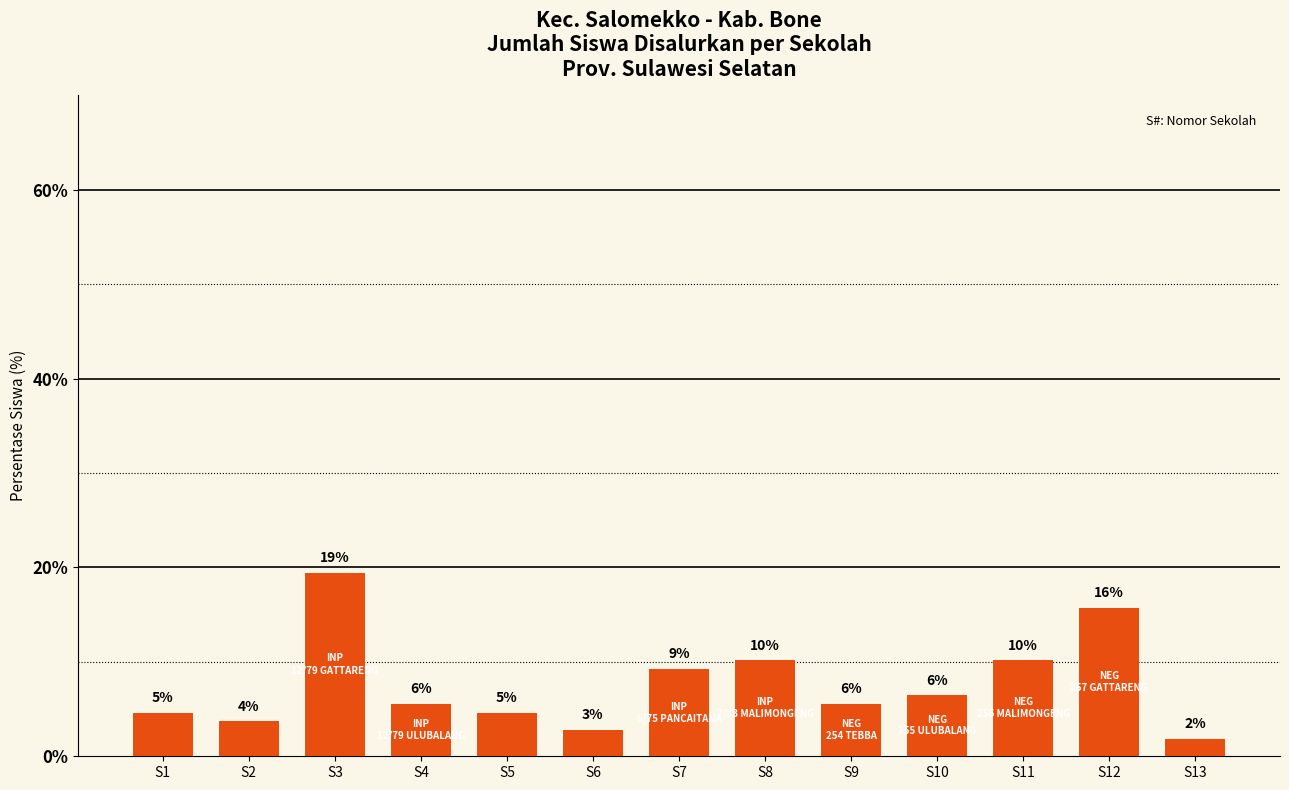

Does the chart contain any negative values?

No